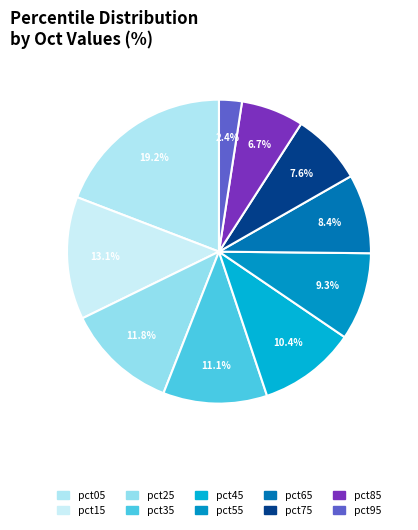

To the nearest percent, what portion does pct85 represent?

7%